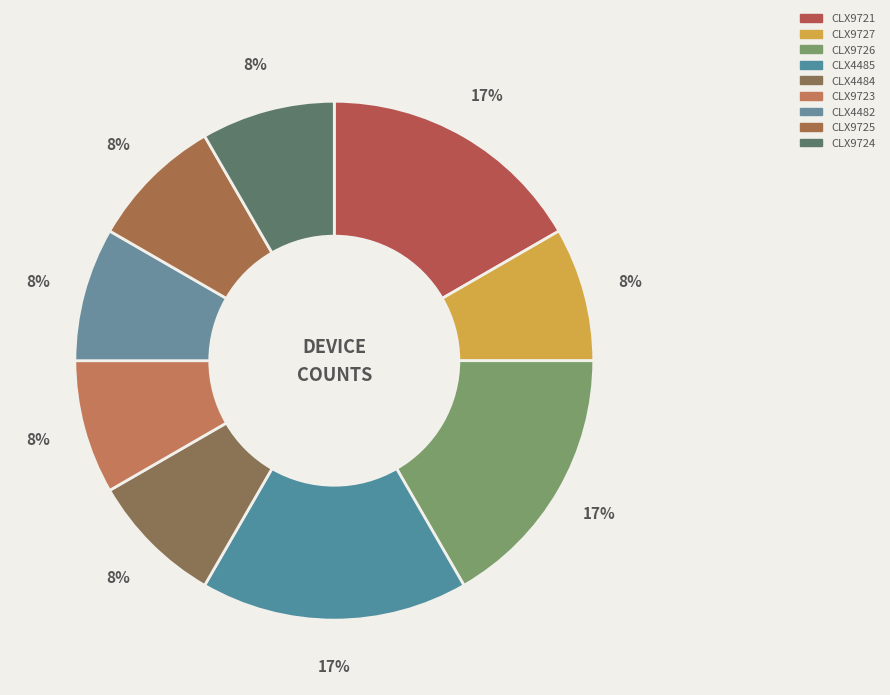

Combined, do CLX9727 and CLX9724 account for over 50%?

No